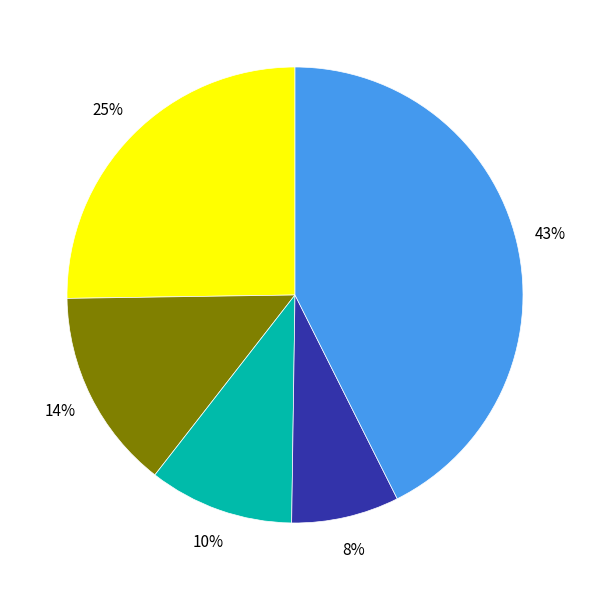

Does any single category account for the majority?

No